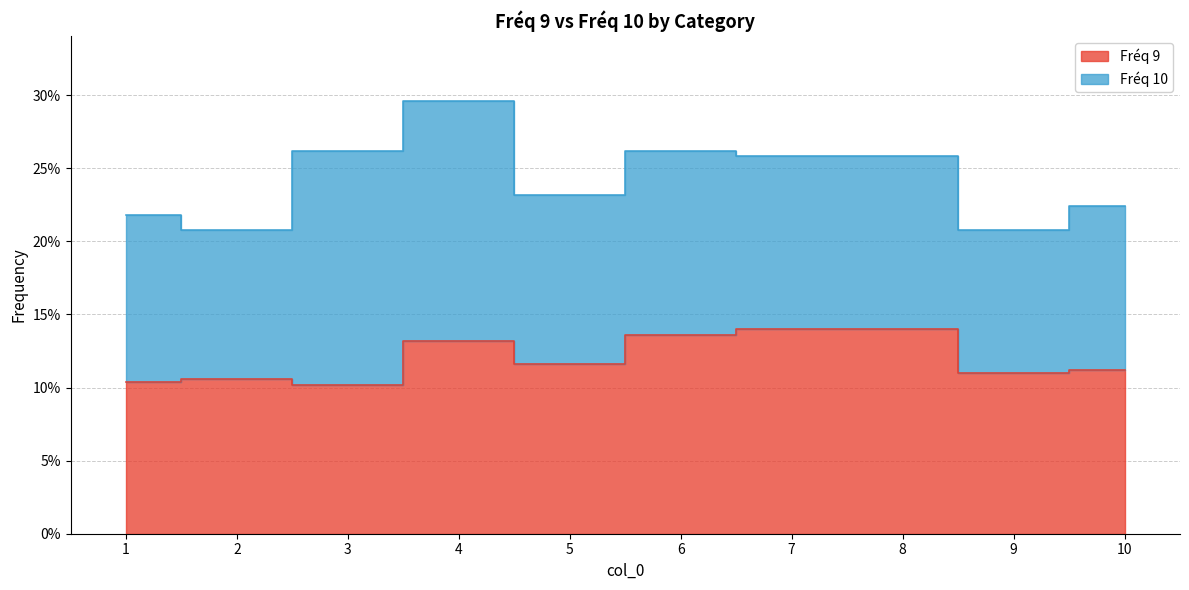

At which label is the value closest to 0?

3